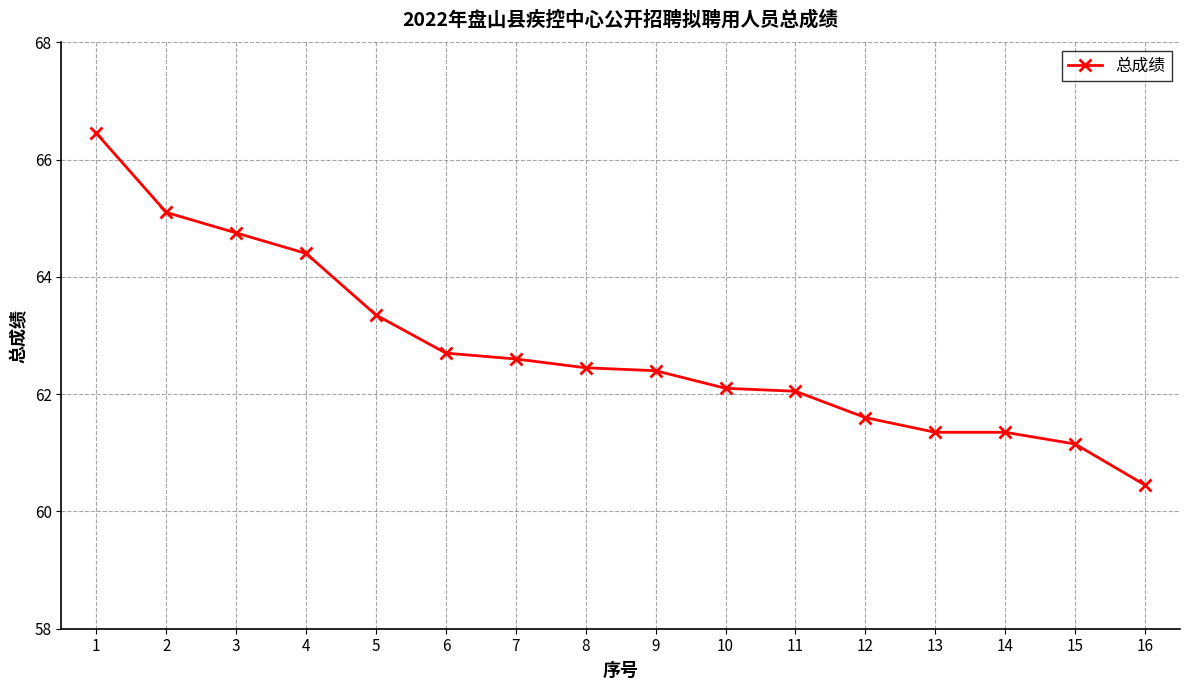

What value does the data have at 4?

64.4